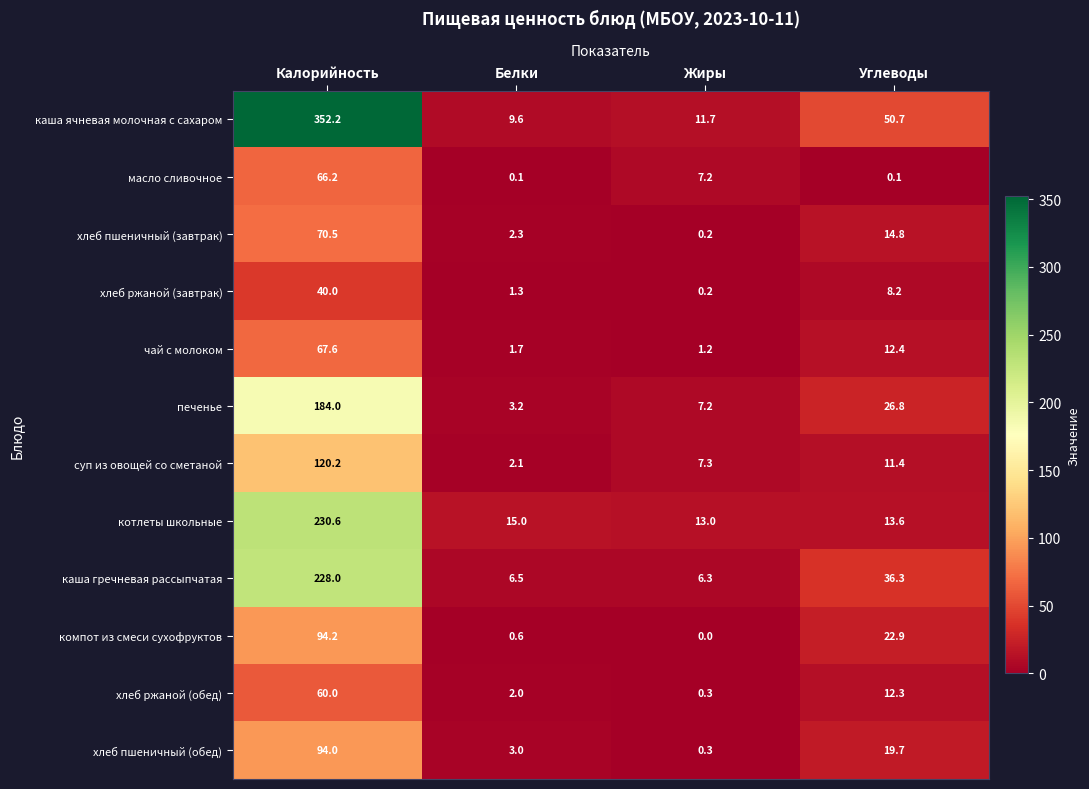

How many values in the хлеб пшеничный (завтрак) series exceed 14?

2